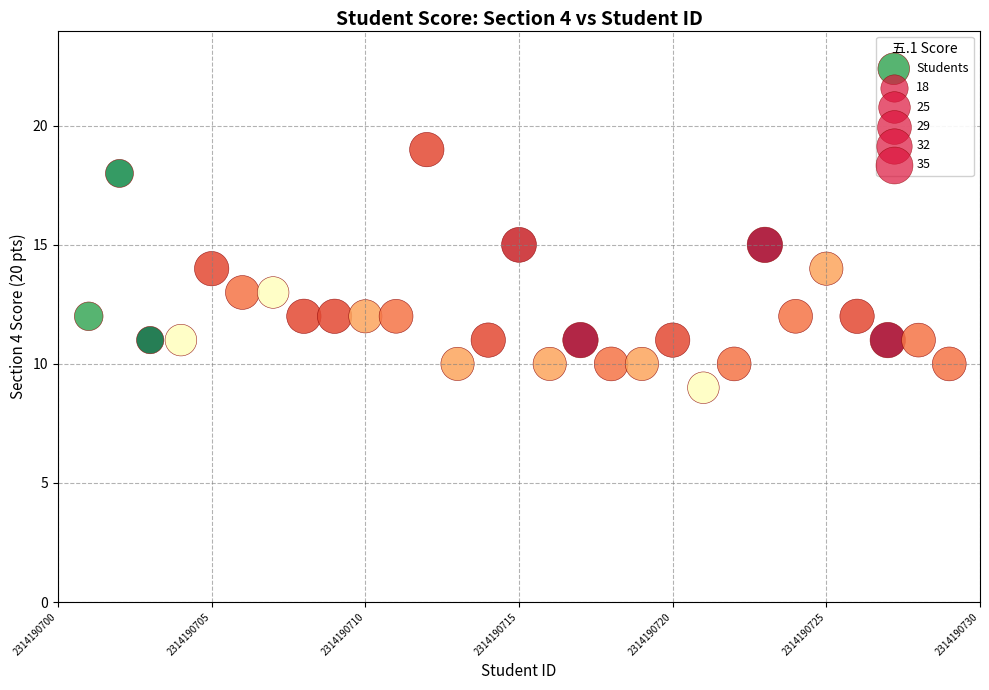

What is the range of Y values (max minus min)?

10